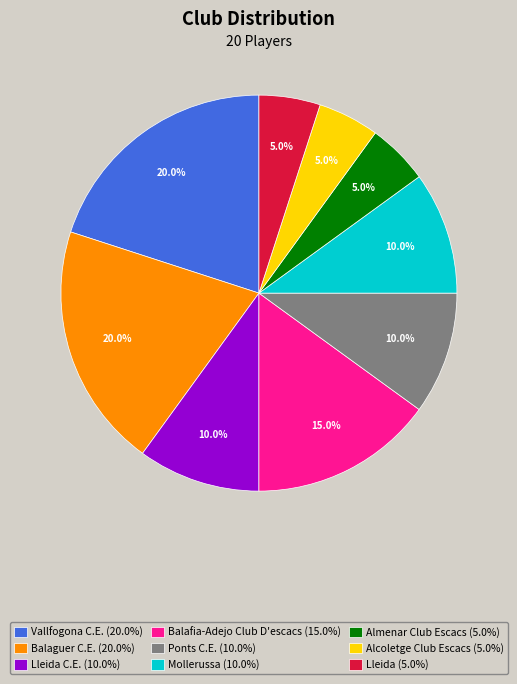

Which has a higher value, Lleida (5.0%) or Ponts C.E. (10.0%)?

Ponts C.E. (10.0%)